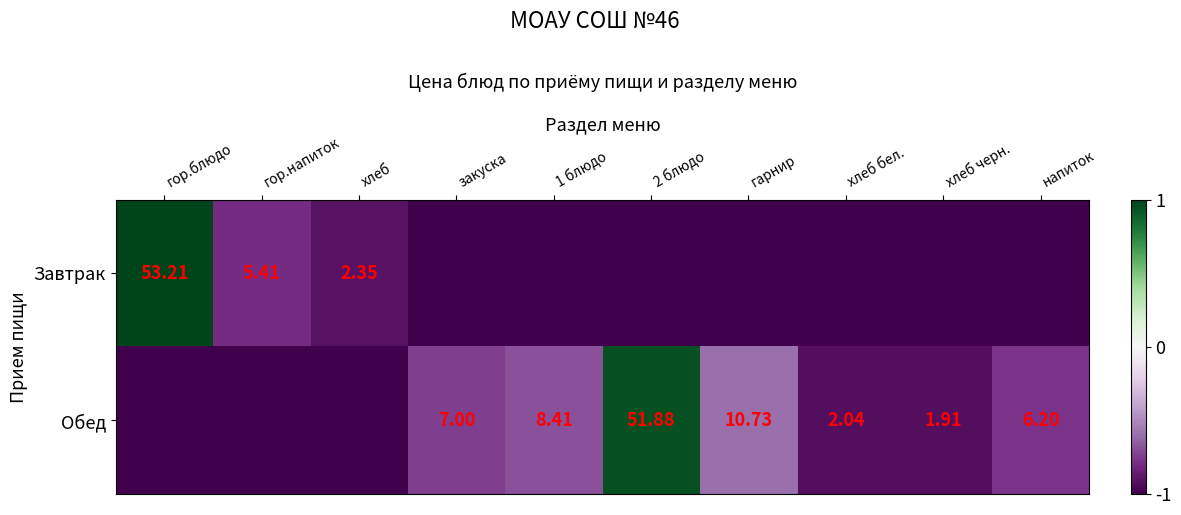

At which label does Обед first exceed 0?

2 блюдо